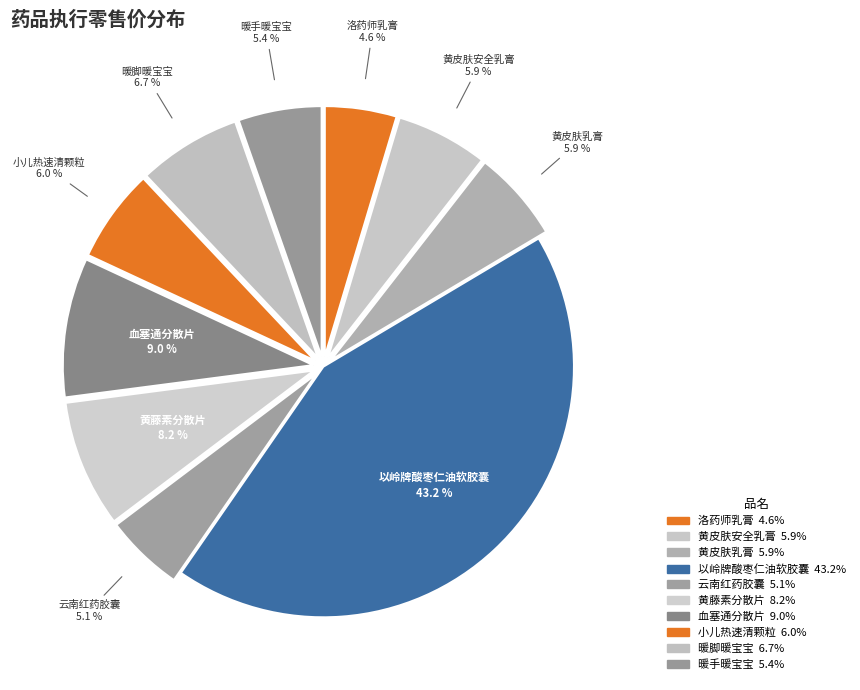

Which slice is the largest?

以岭牌酸枣仁油软胶囊